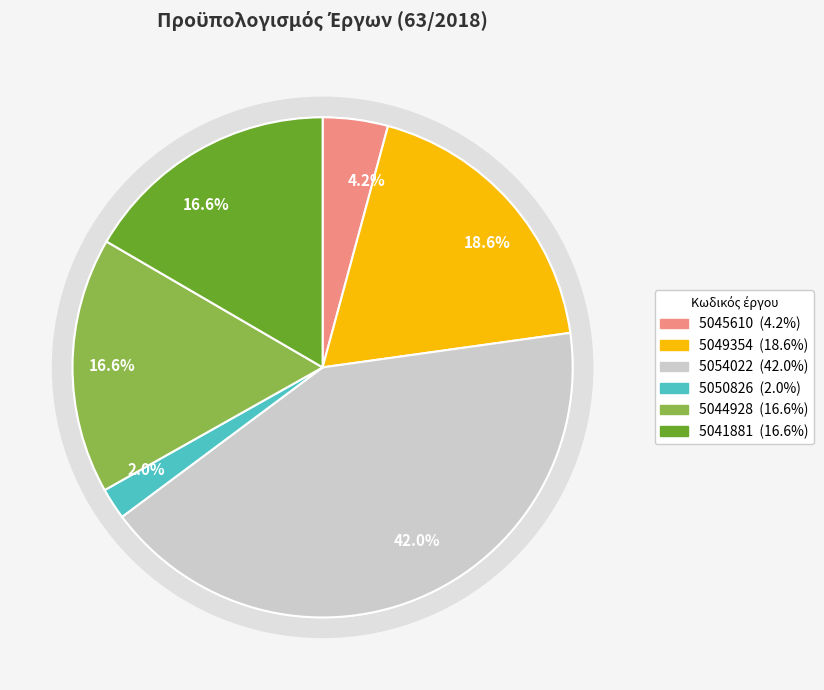

What is the ratio of the value at 5041881 to the value at 5050826?

8.2